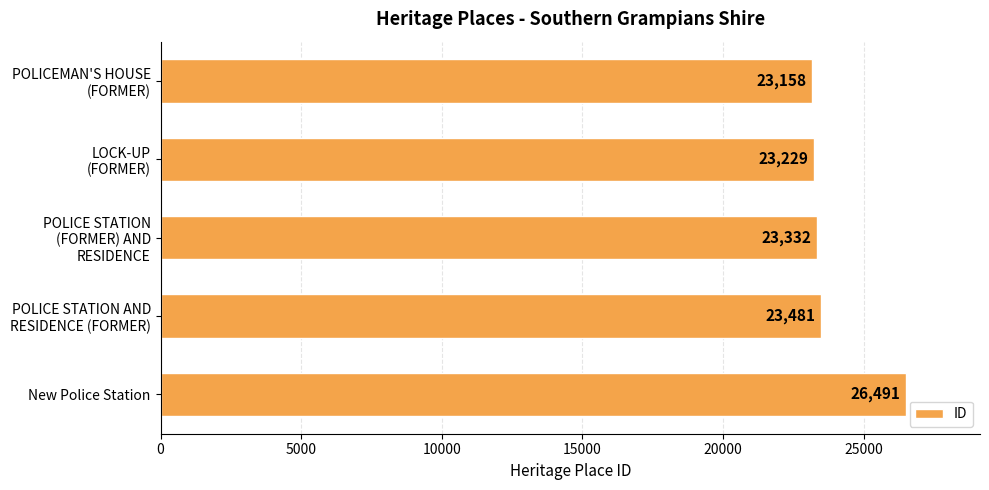

What is the minimum value shown in the chart?

23158